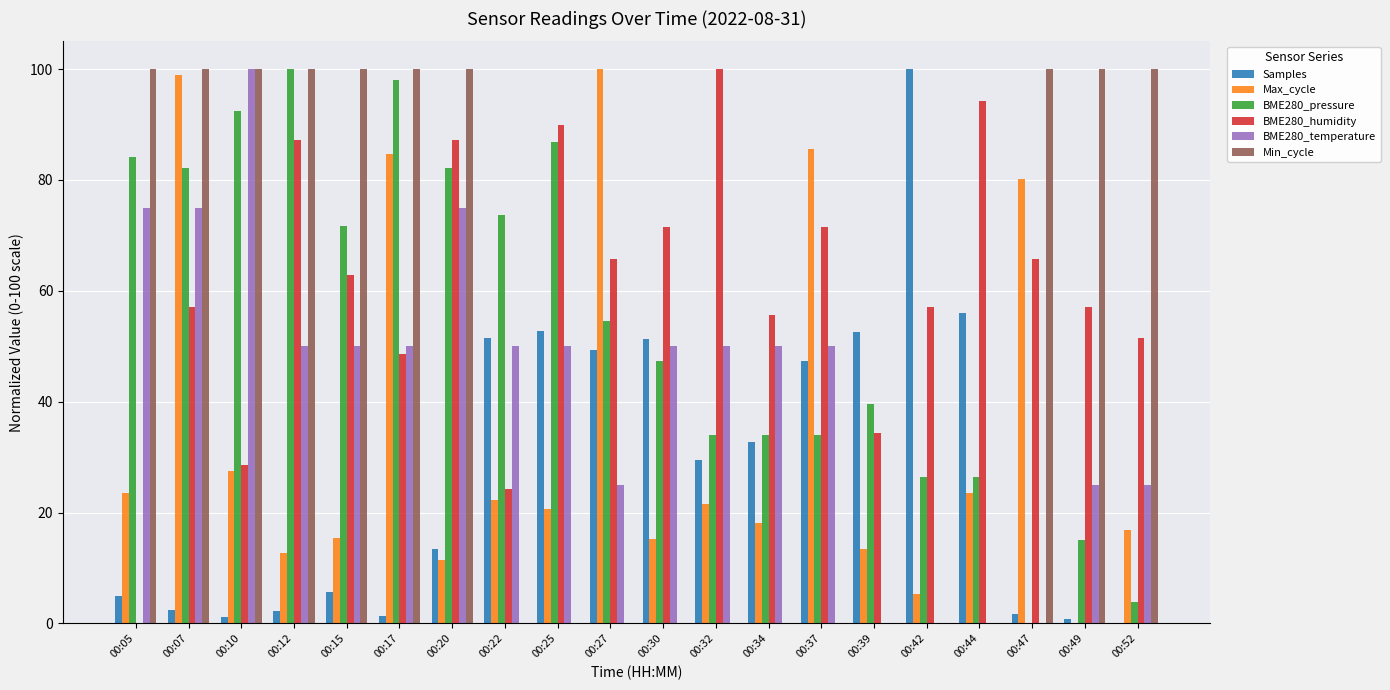

At which label does BME280_temperature first exceed 50?

00:05